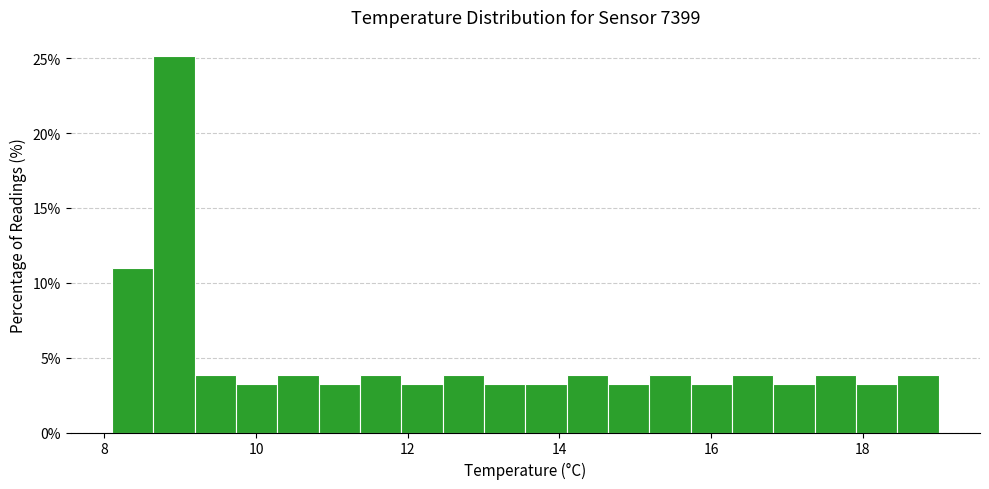

Read against the x-axis, roughly where is the centre of the tallest bar?

9.0